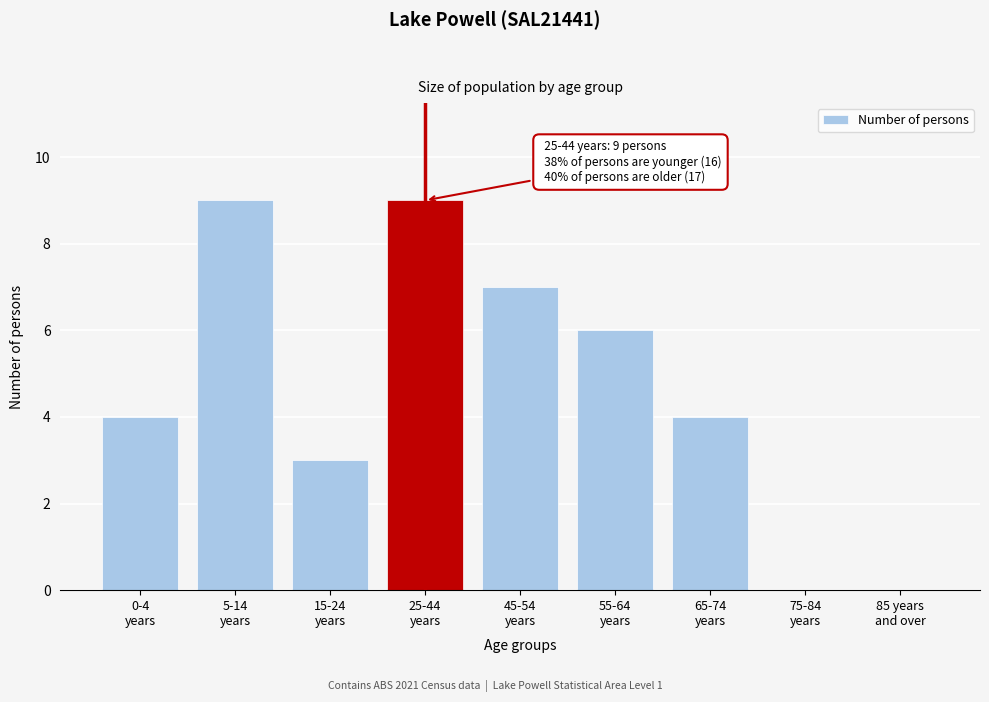

What is the sum of all values?

42